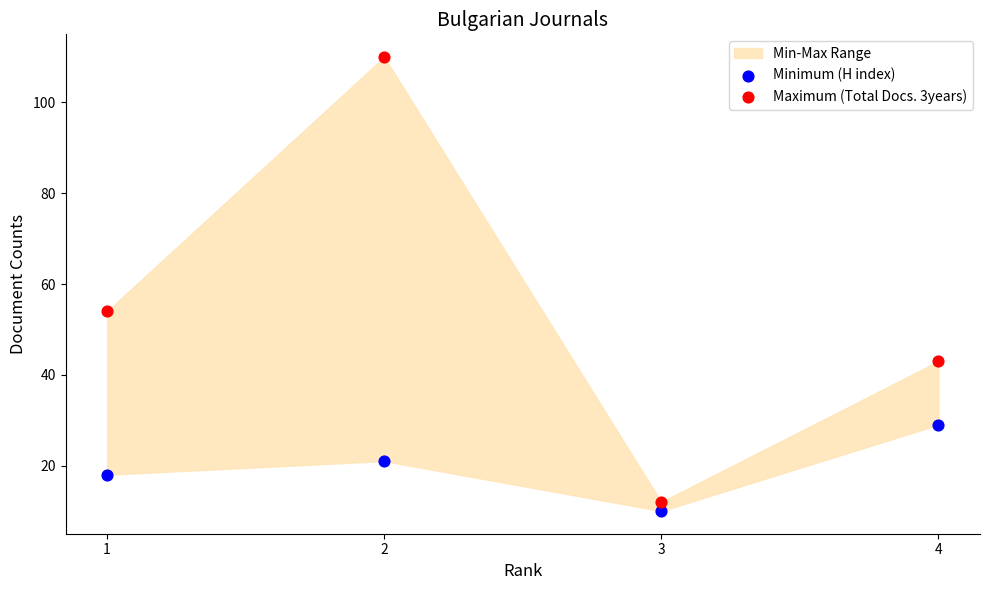

Across all data points, what is the average Y value?

37